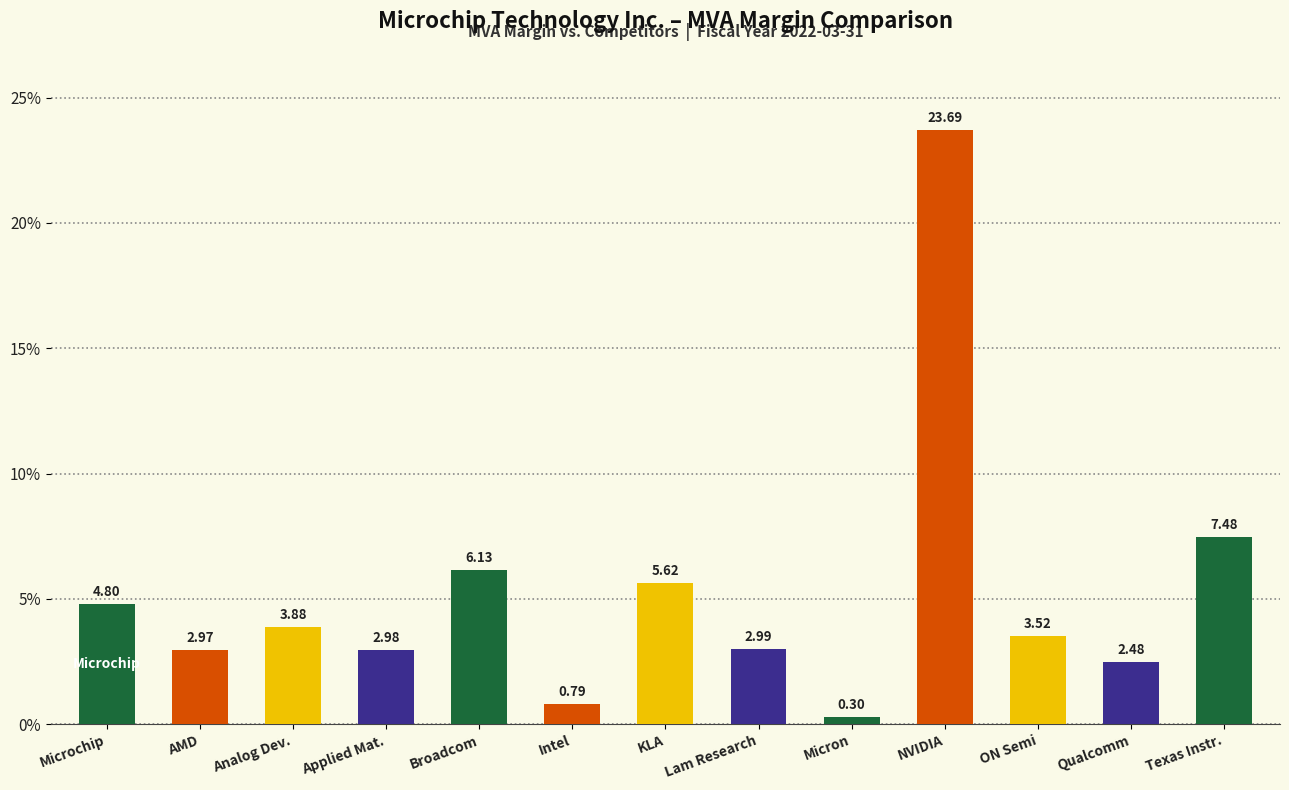

Does the chart contain stacked bars?

No